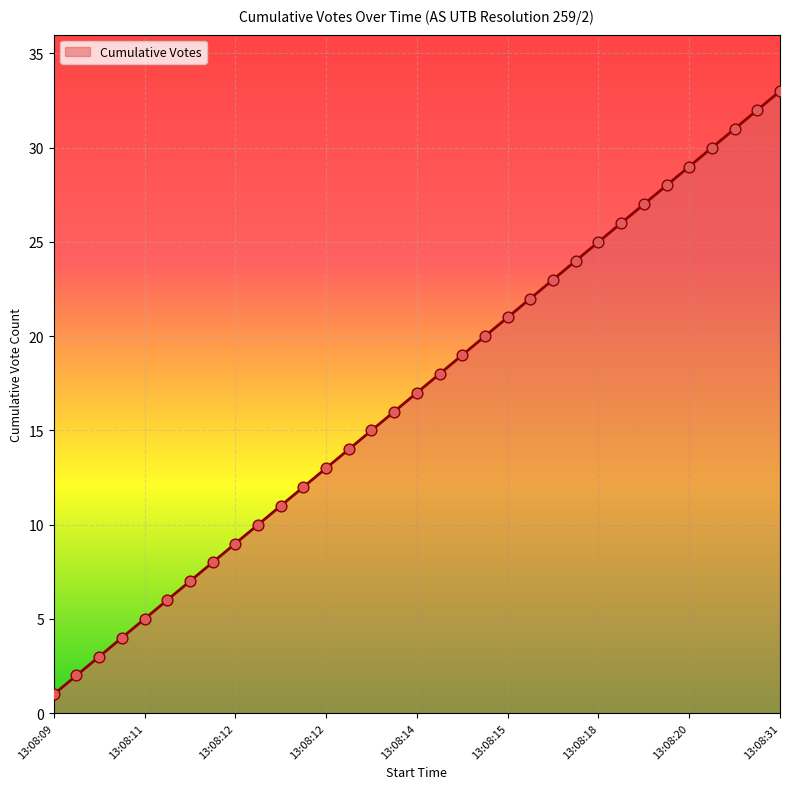

How many lines are shown in the chart?

1